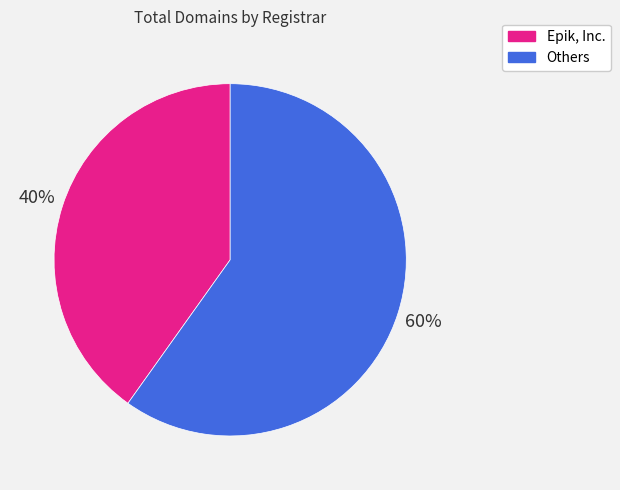

Does any single category account for the majority?

Yes